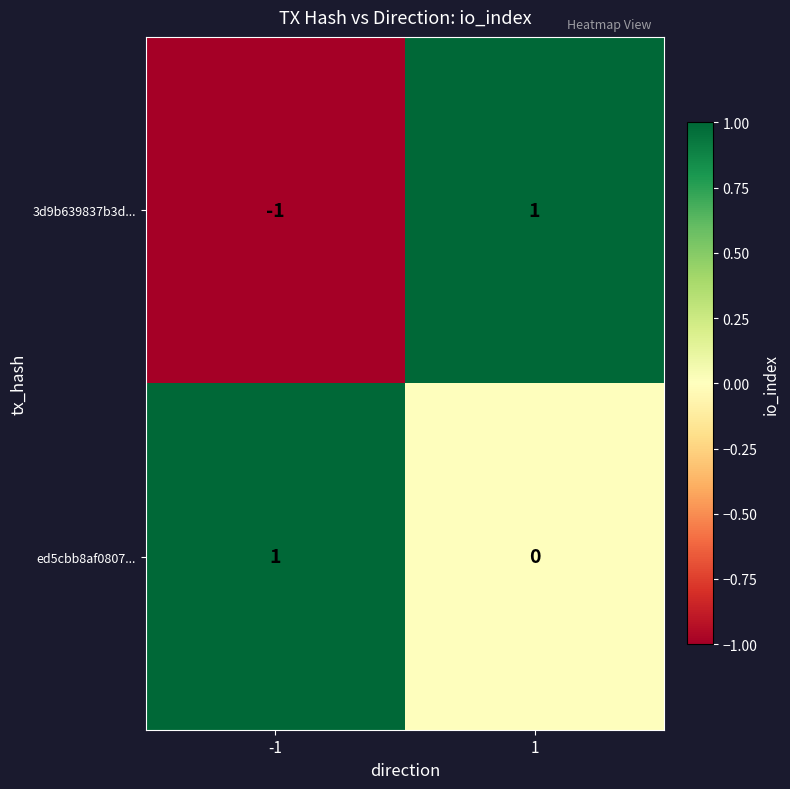

At 1, list the series in order from smallest to largest.

ed5cbb8af0807..., 3d9b639837b3d...